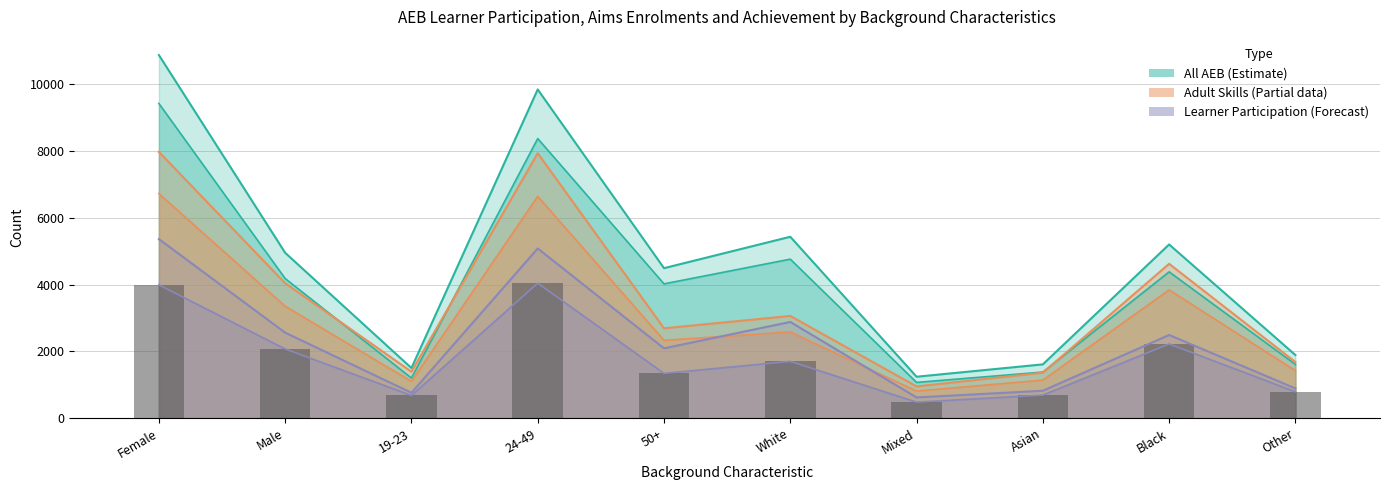

How many bars are there in total?

10